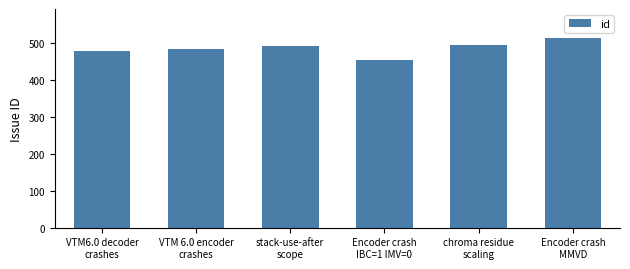

What is the average value?

486